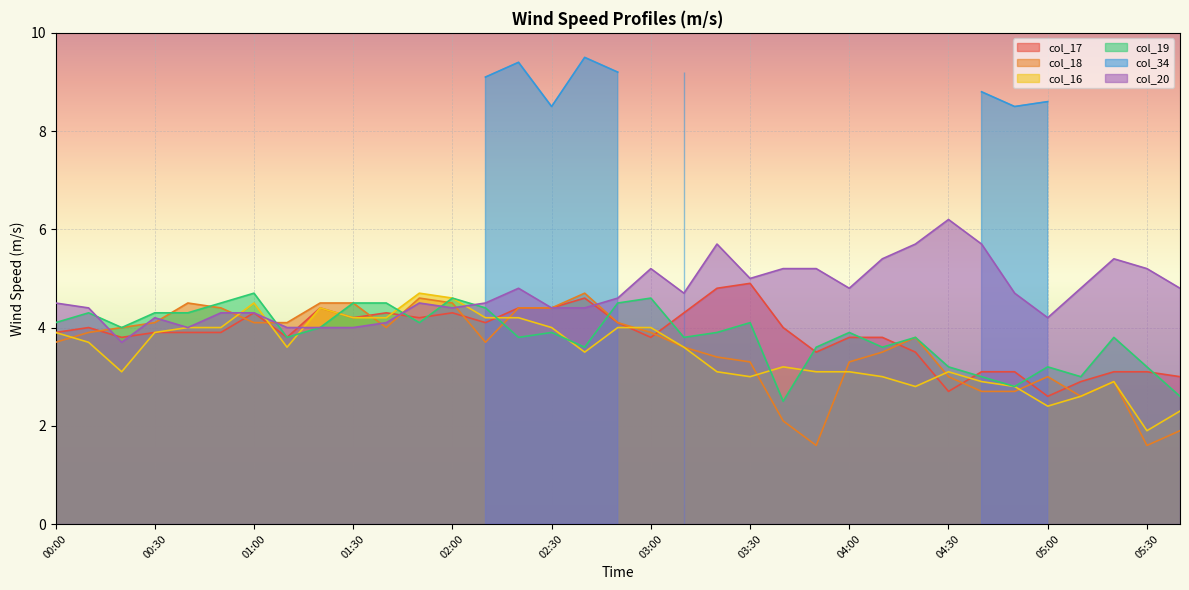

The col_16 series shows 3.1 at 03:50. True or false?

True